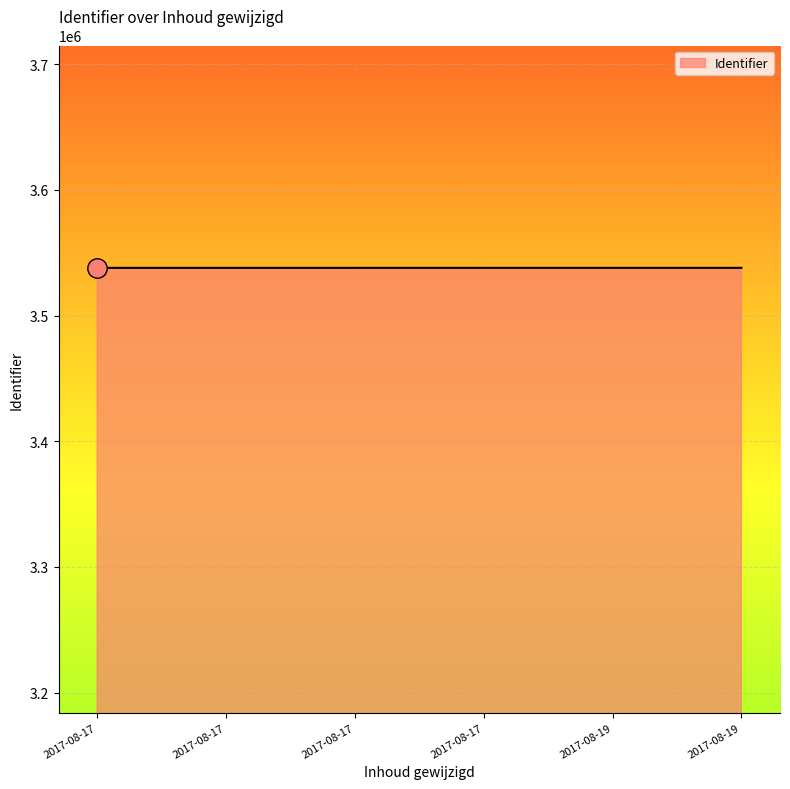

How many lines are shown in the chart?

1